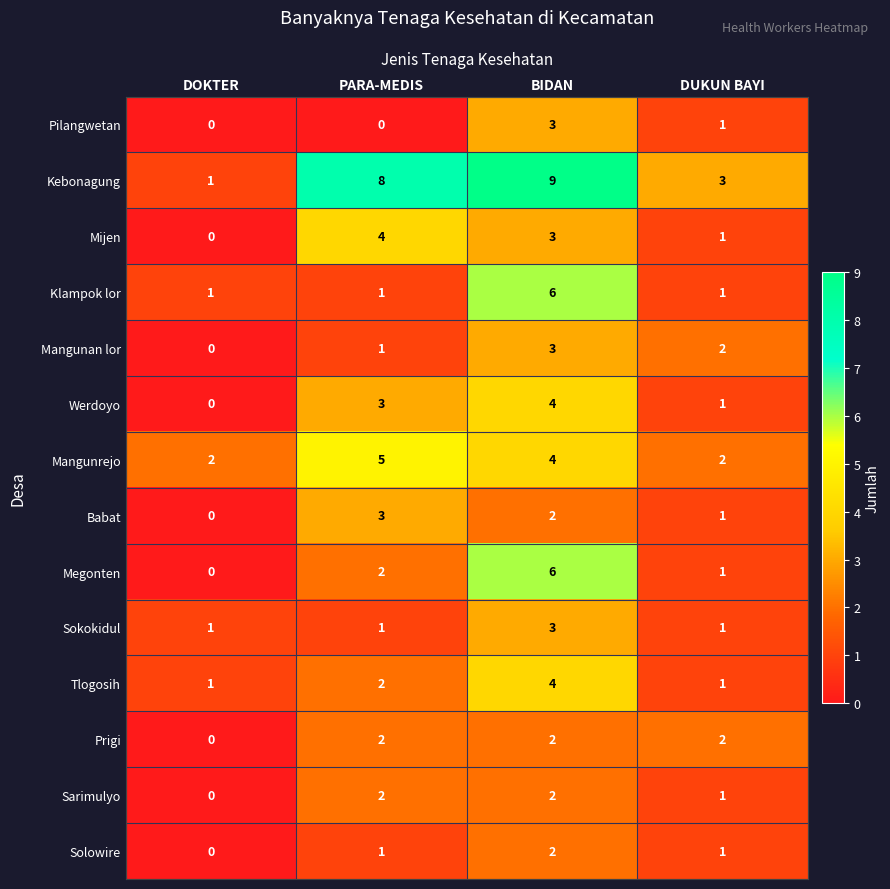

How many distinct data groups are displayed?

14